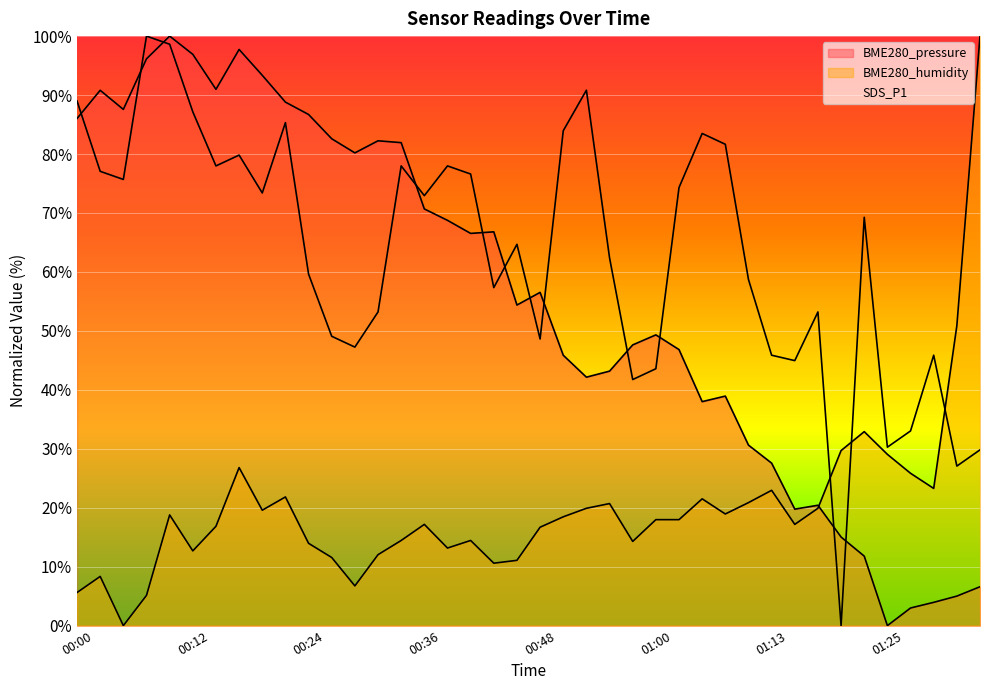

At which label does BME280_pressure reach its minimum?

01:25